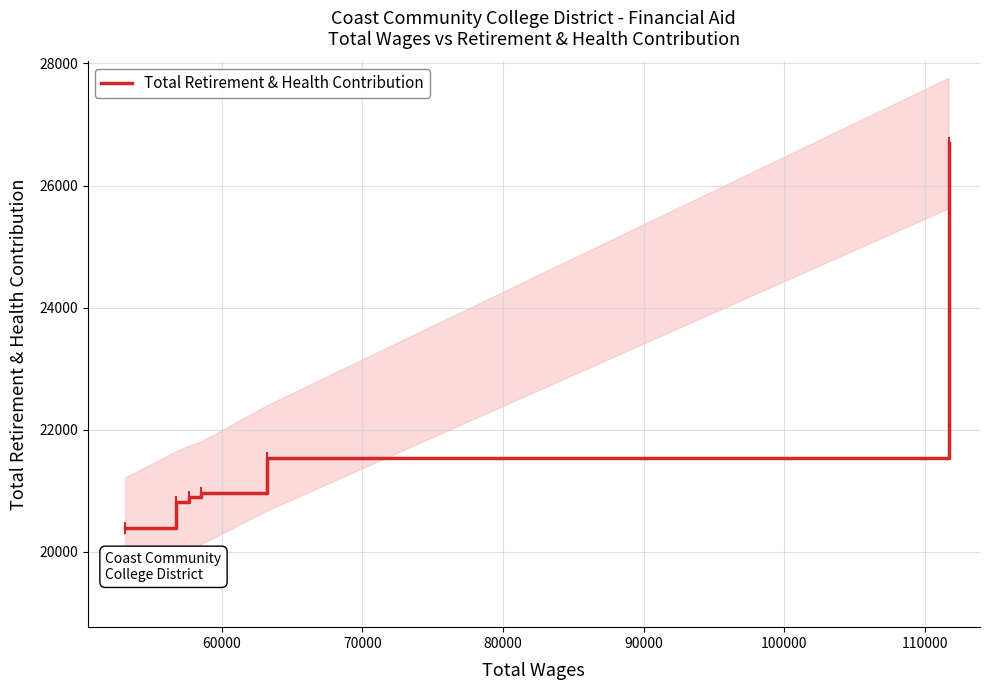

What is the maximum value for Total Retirement & Health Contribution?

26698